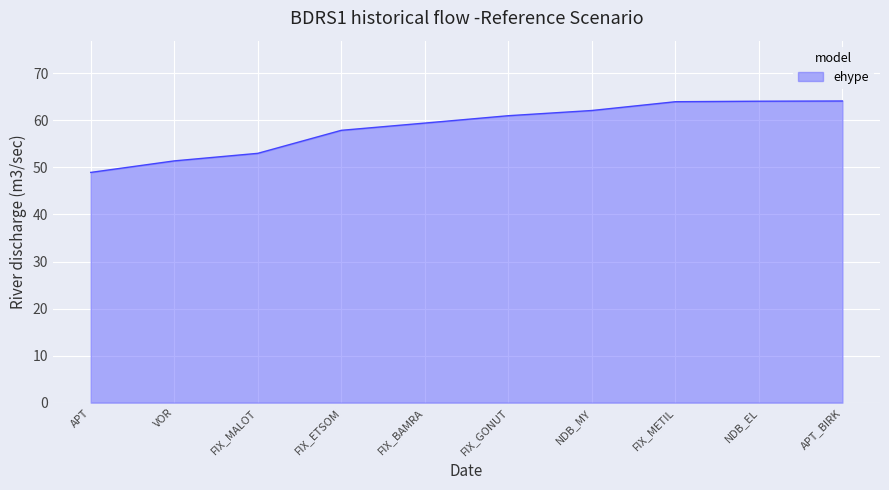

Read the value at FIX_METIL.

64.0